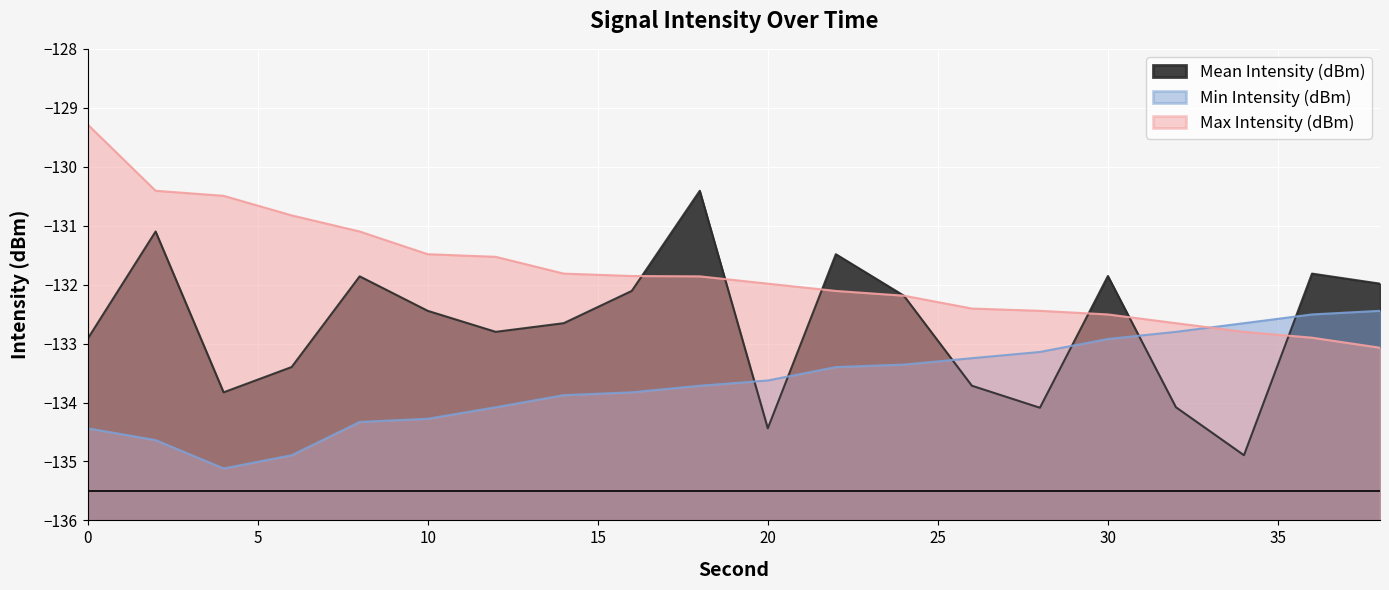

After their last crossing, which series has the higher values: Max Intensity (dBm) or Min Intensity (dBm)?

Min Intensity (dBm)